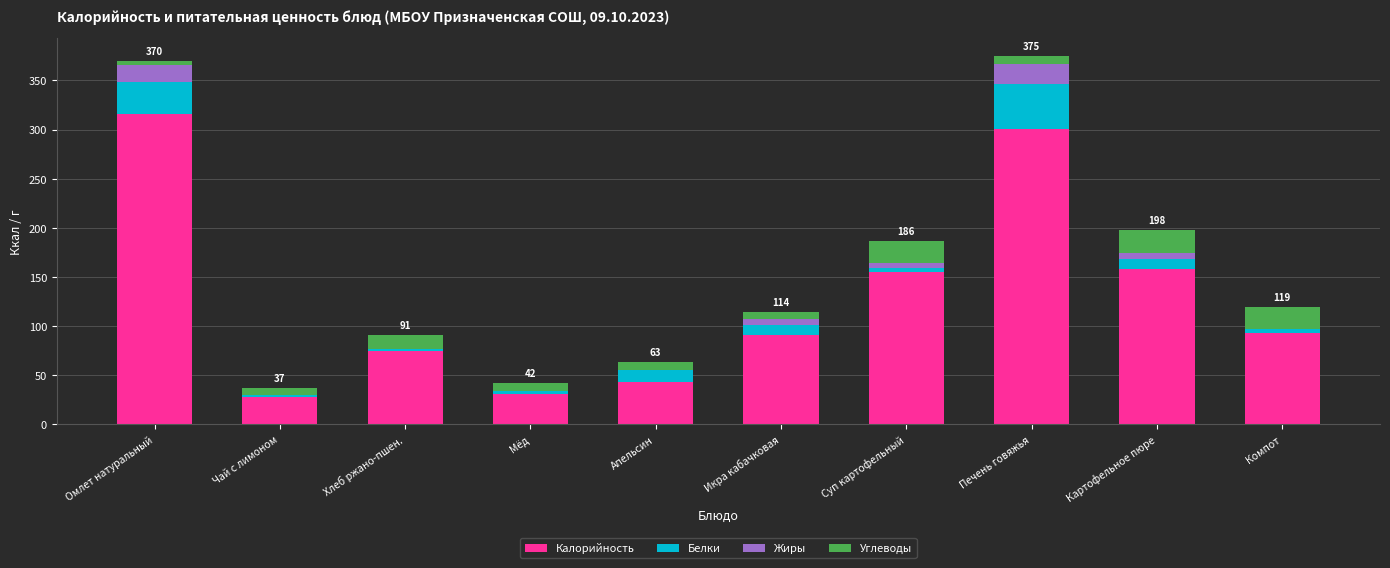

How many distinct data groups are displayed?

4